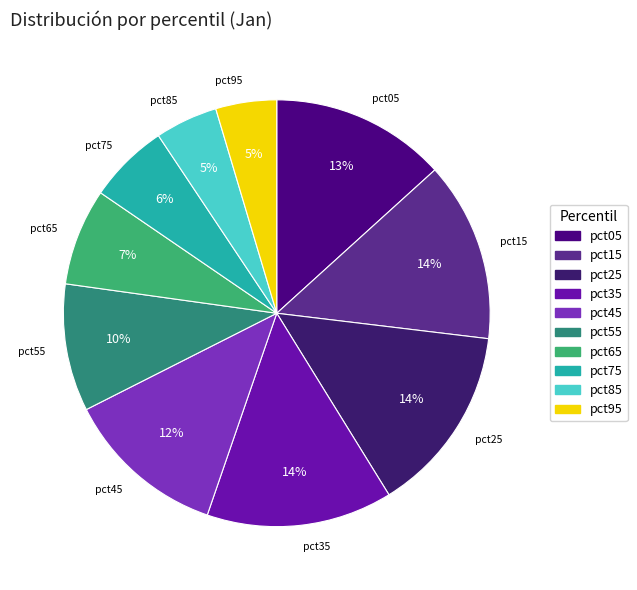

True or false: pct05 accounts for 26% of the total.

False